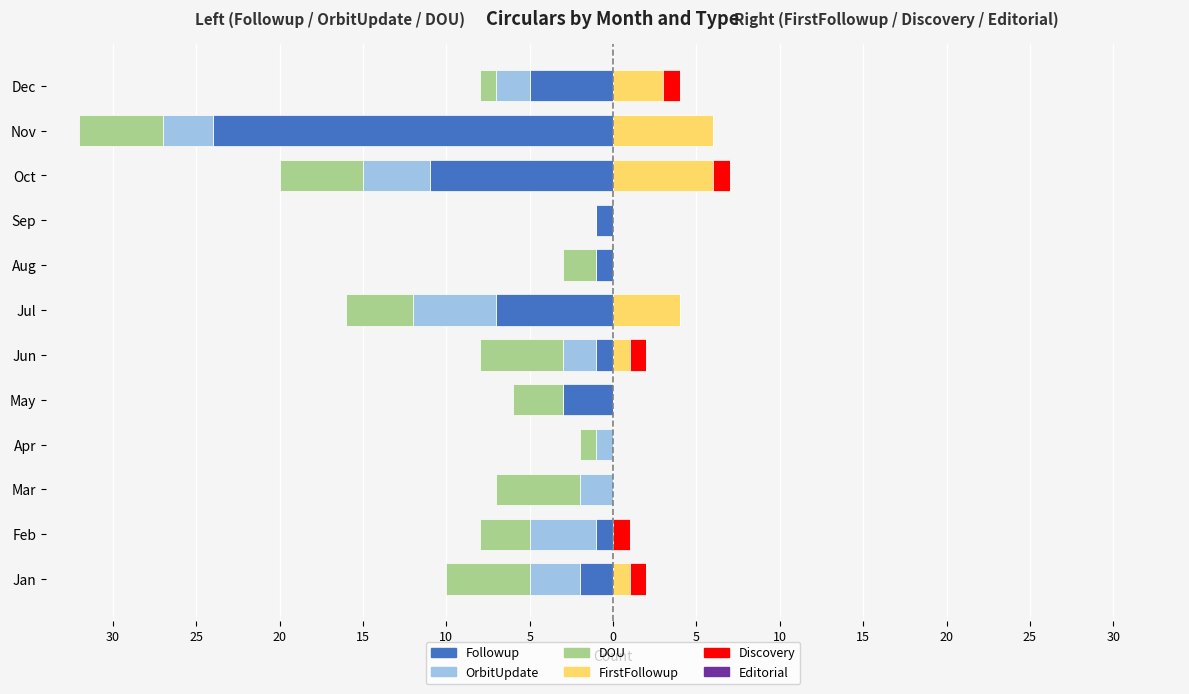

Which series has the largest range (max minus min)?

Followup